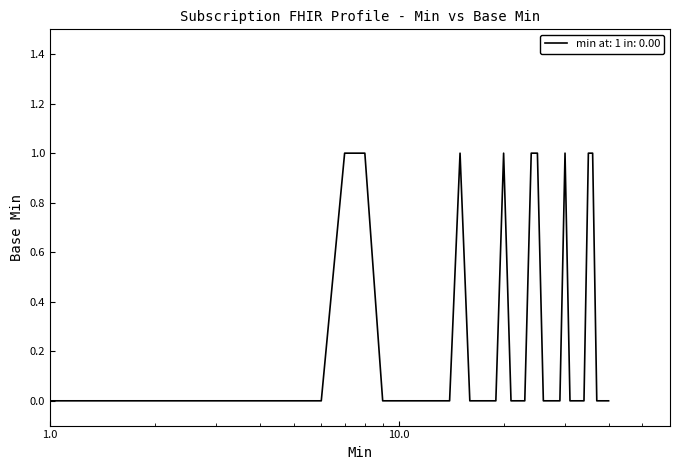

How many values are between 0 and 1?

40